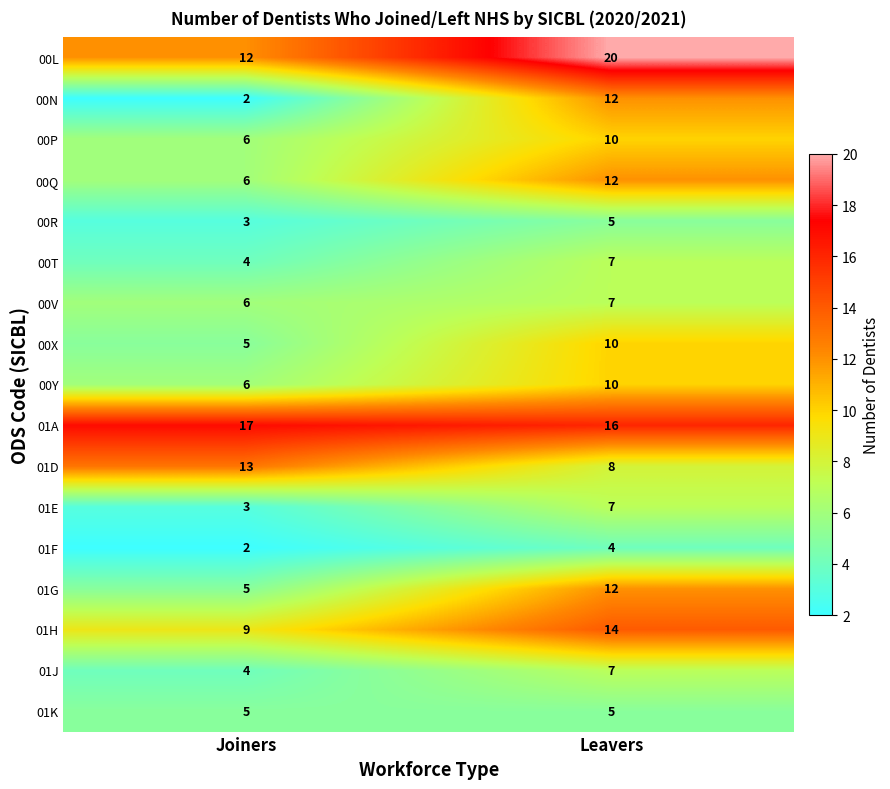

True or false: 01H has a value of 9 at Joiners.

True